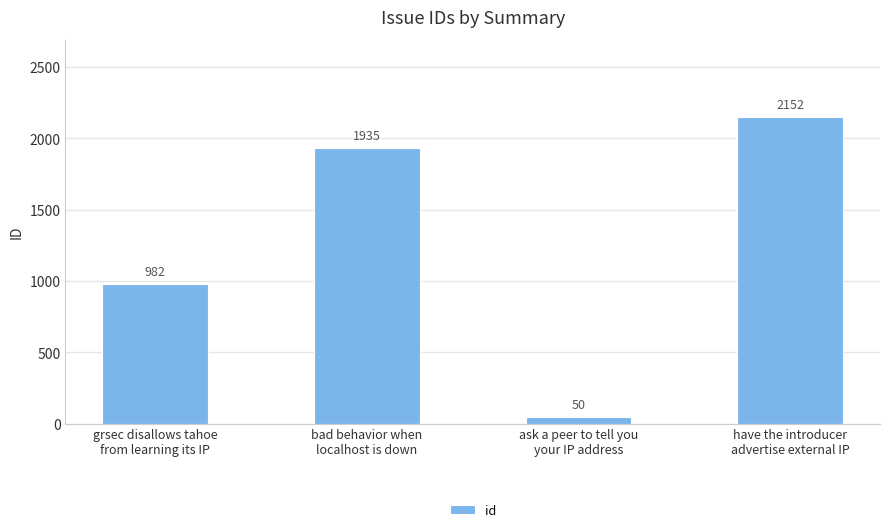

What is the sum of the values at grsec disallows tahoe
from learning its IP and have the introducer
advertise external IP?

3134